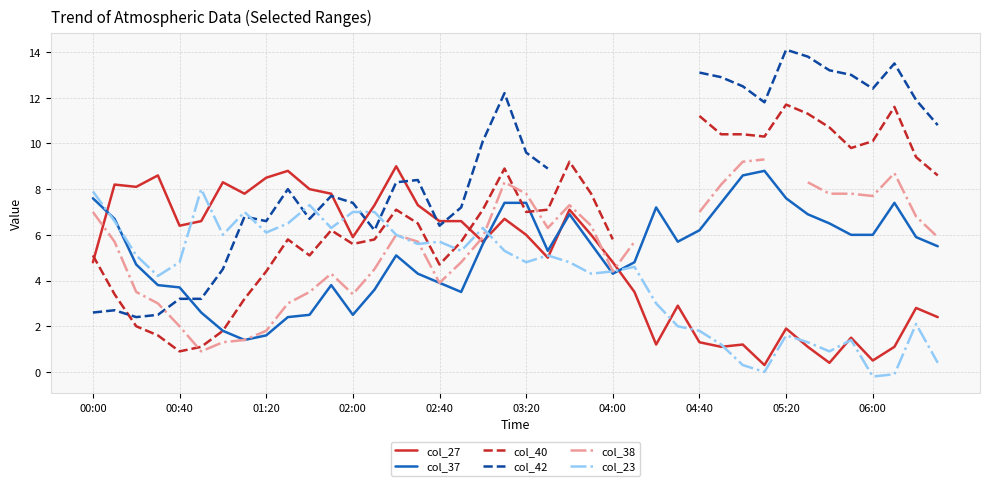

What is the highest value of the col_23 series?

8.0